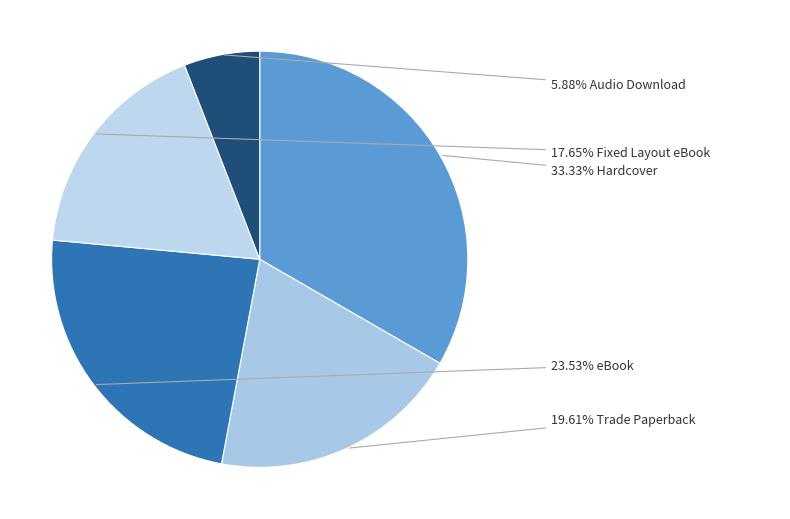

How many segments does this pie chart have?

5